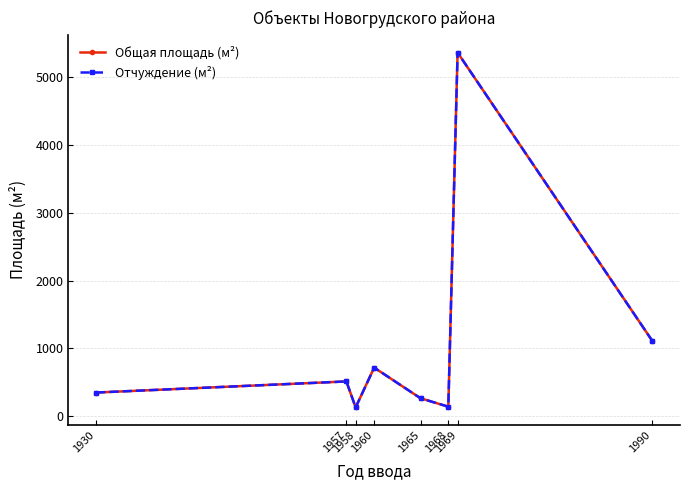

Is this an area chart (filled region under the line)?

No